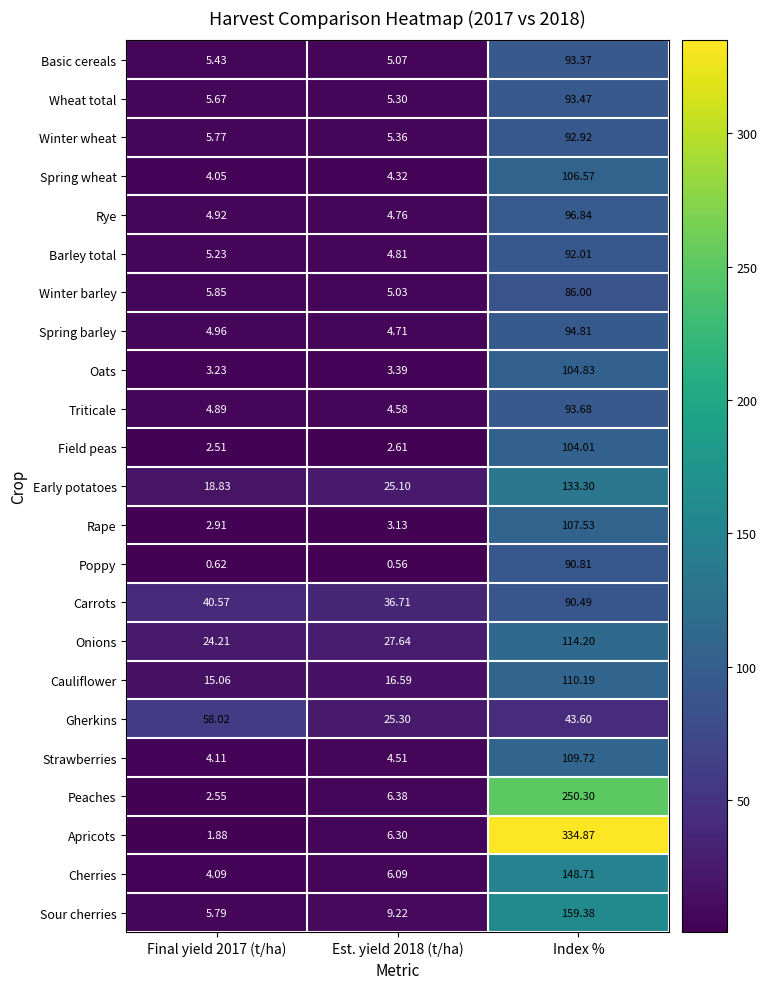

What is the maximum value shown in the chart?

334.9